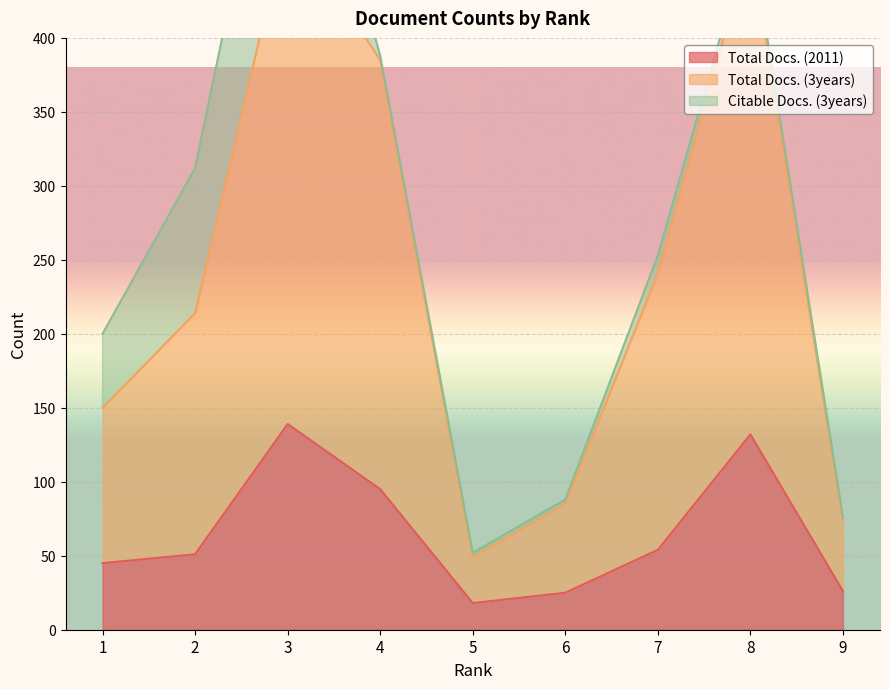

True or false: Total Docs. (2011) has a value of 96 at 3.

False